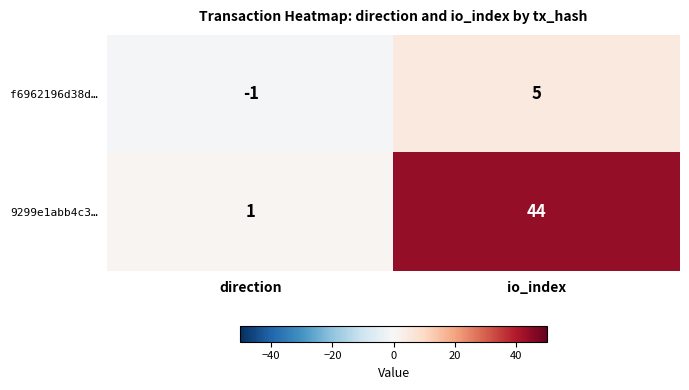

List the series in order of their peak value, lowest first.

f6962196d38d…, 9299e1abb4c3…